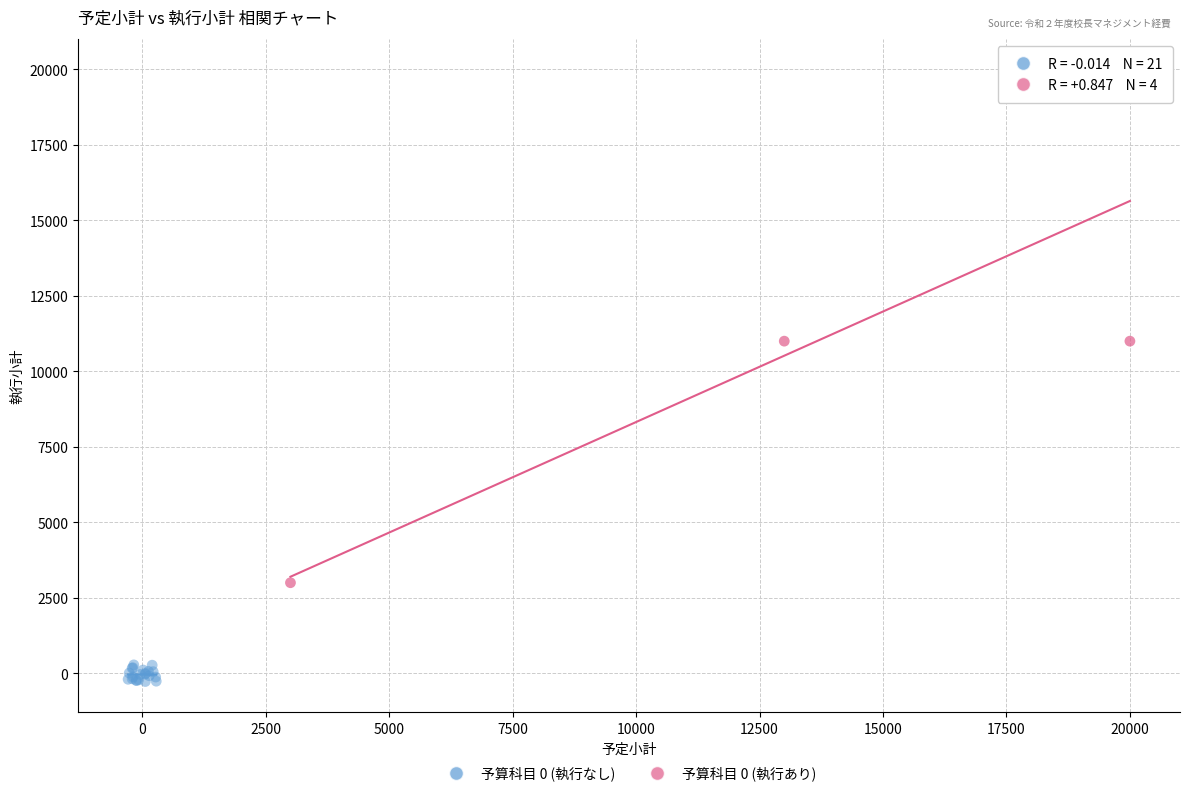

Which series contains the lowest Y value?

予算科目 0 (執行なし)